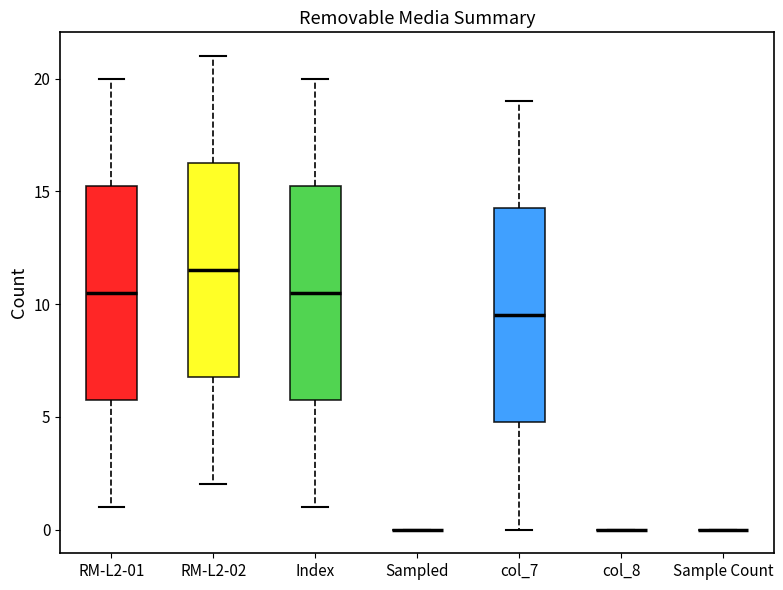

Reading left to right, read every box against the y-axis: the position of its median line, the range the box covers, and the ends of its whiskers. The values are not printed on the chart, so give them approximately, as read against the axis.

RM-L2-01: median 10.5, box 6.0 to 15.5, whiskers 1.0 to 20.0
RM-L2-02: median 11.5, box 7.0 to 16.5, whiskers 2.0 to 21.0
Index: median 10.5, box 6.0 to 15.5, whiskers 1.0 to 20.0
Sampled: box collapsed to a line at 0.0, whiskers 0.0 to 0.0
col_7: median 9.5, box 5.0 to 14.5, whiskers 0.0 to 19.0
col_8: box collapsed to a line at 0.0, whiskers 0.0 to 0.0
Sample Count: box collapsed to a line at 0.0, whiskers 0.0 to 0.0